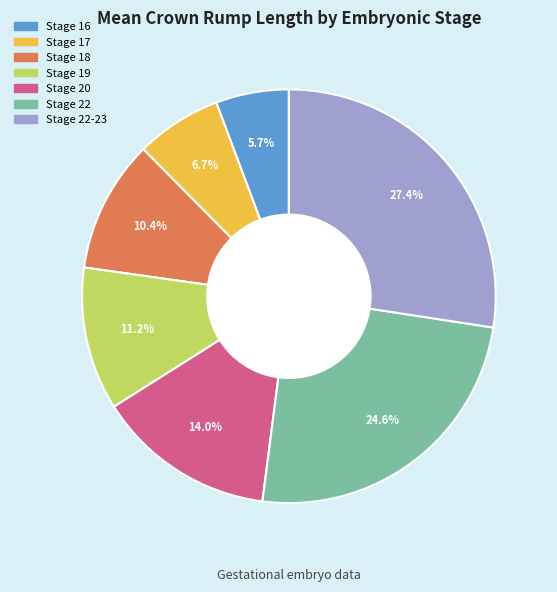

How many segments does this pie chart have?

7